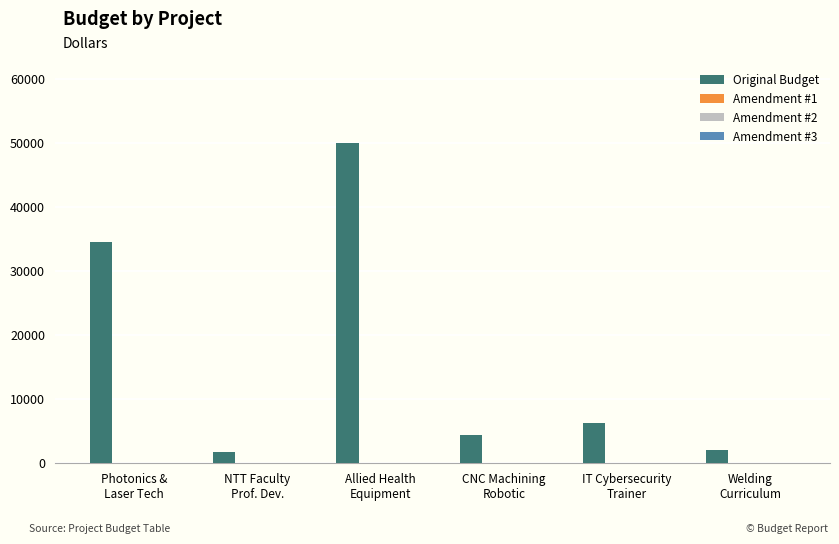

How many categories are shown in the chart?

6